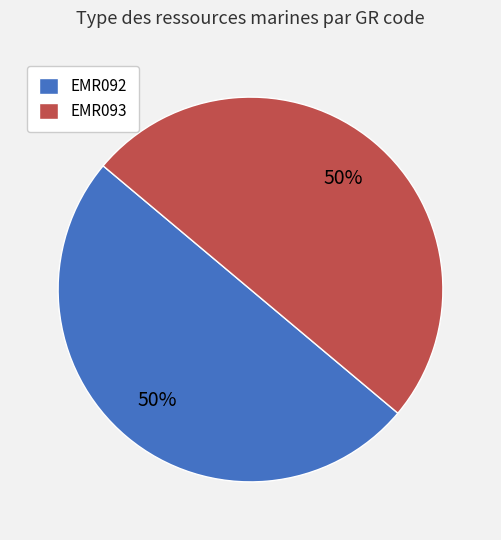

Is the sum of EMR092 and EMR093 greater than half?

Yes